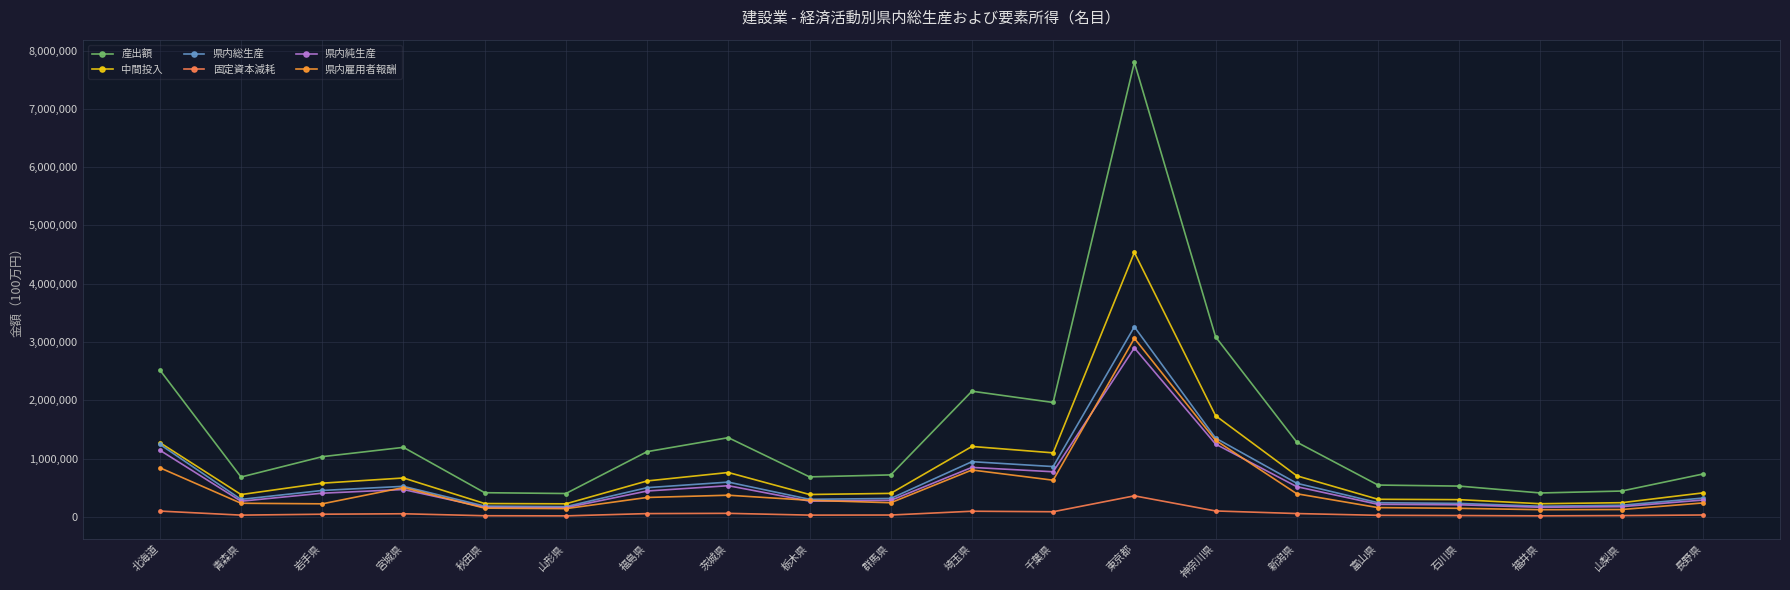

Is this an area chart (filled region under the line)?

No